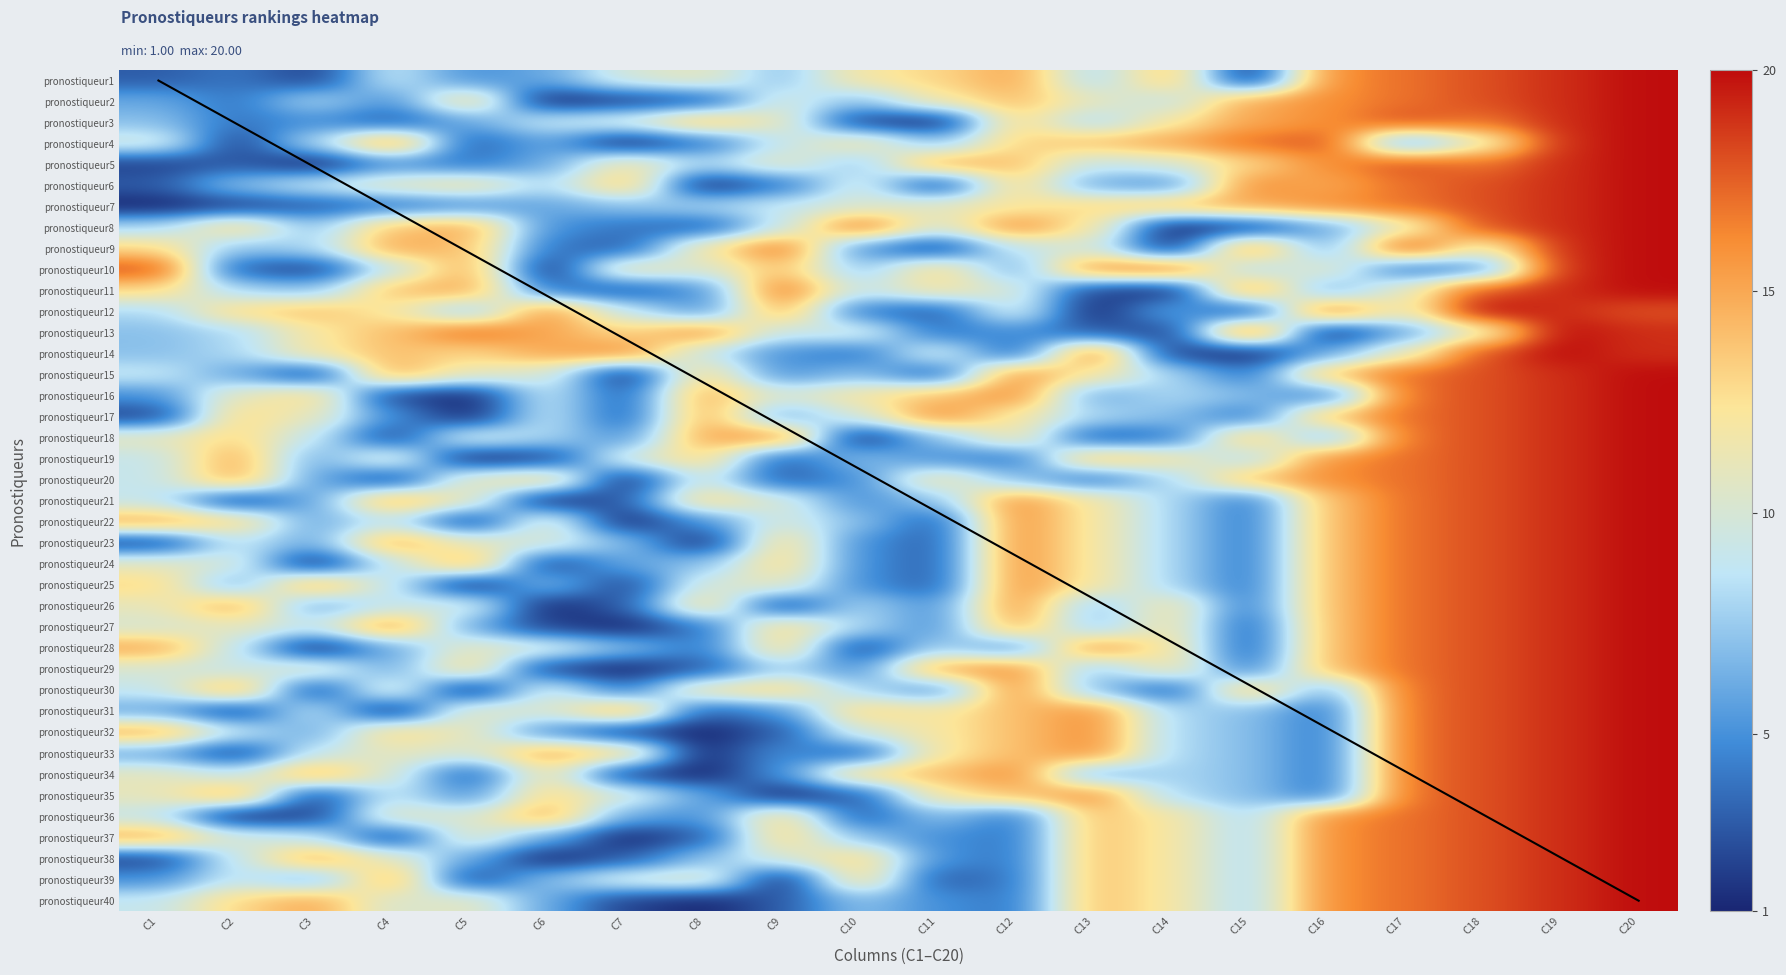

How many categories are shown in the chart?

20